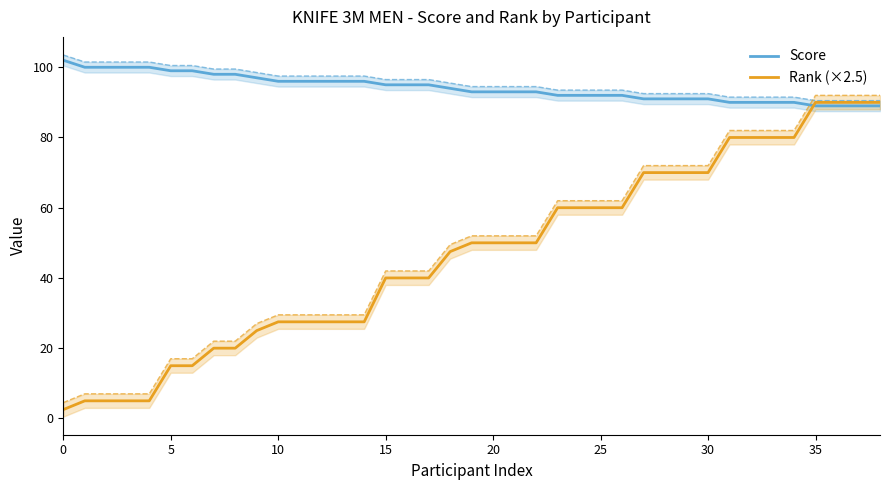

What is the sum of all Score values?

3672.0